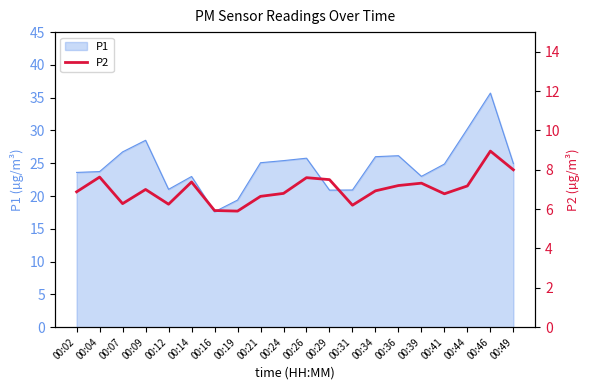

Count the number of categories in the chart.

20